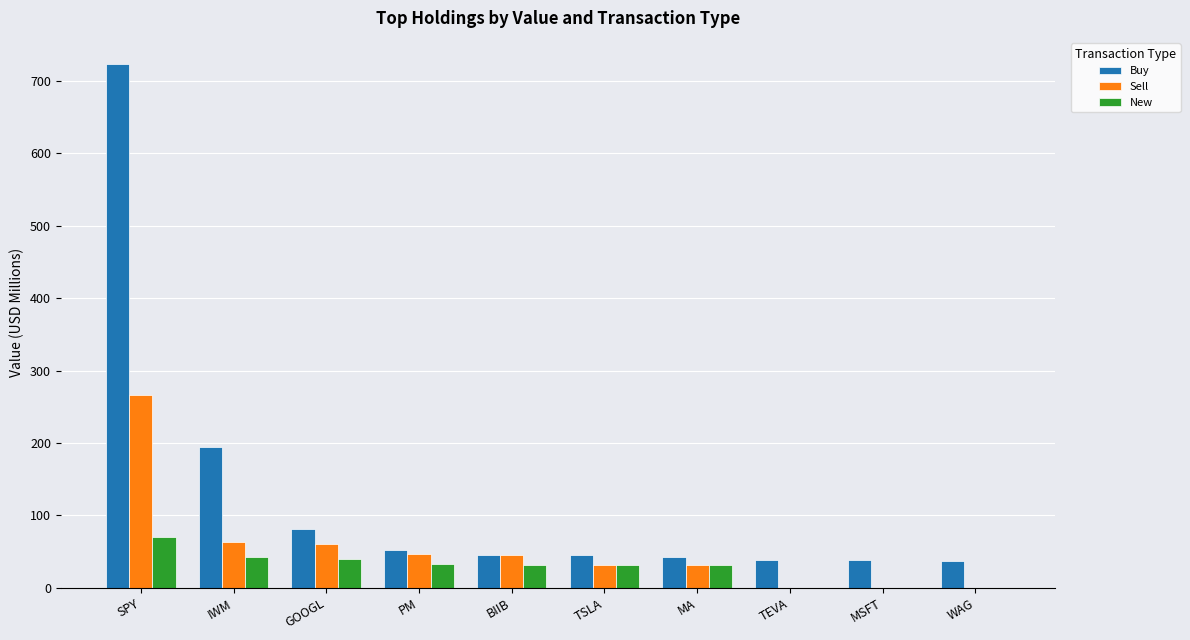

How many groups of bars are there?

10